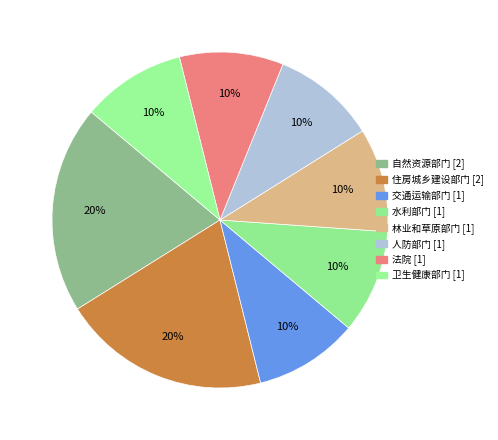

Does 自然资源部门 represent more than half of the total?

No